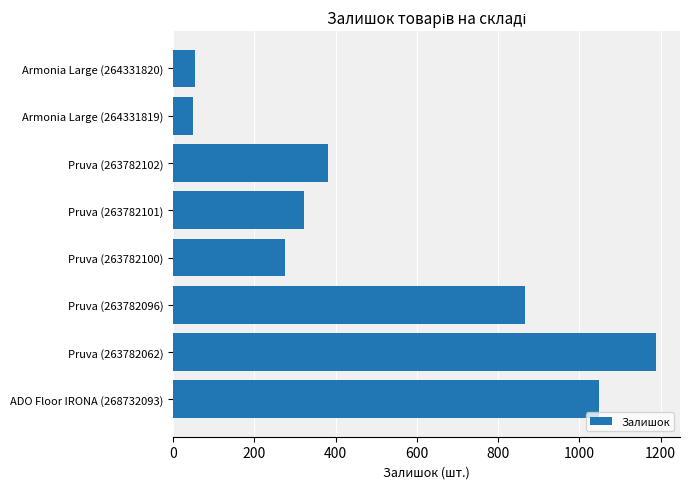

At which label is the value closest to 619?

Pruva (263782102)